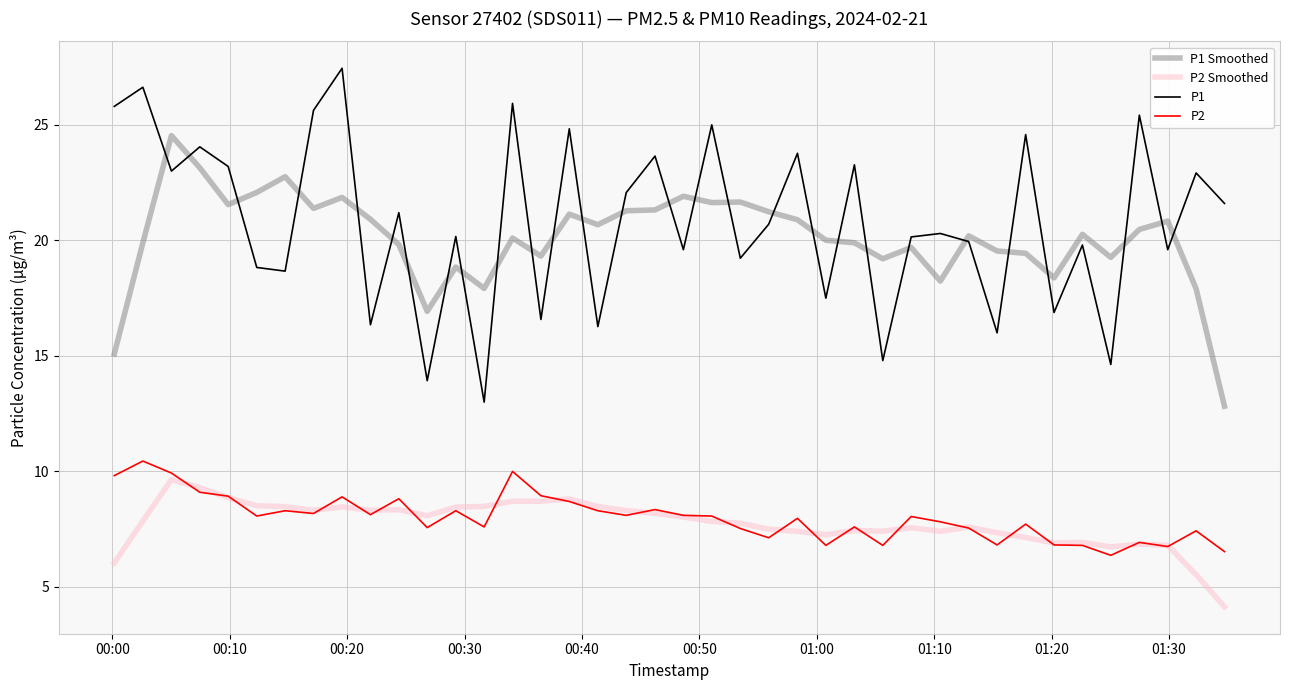

True or false: P2 Smoothed and P1 intersect in this chart.

False